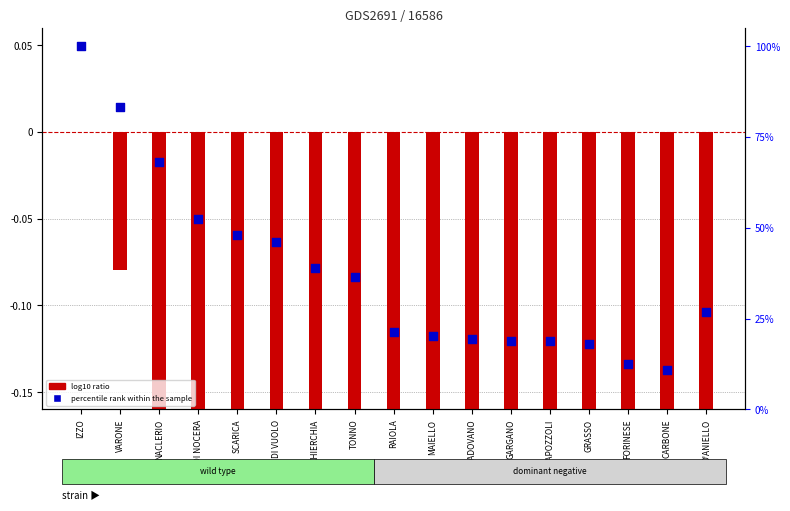

What is the total value across all series at NACLERIO?

68.0